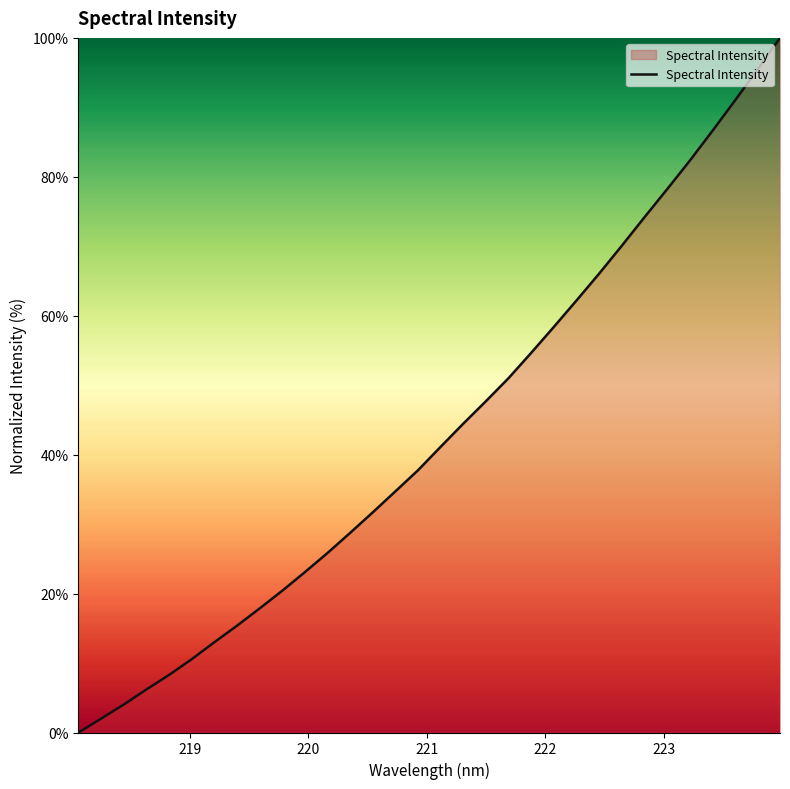

What is the maximum value shown in the chart?

100.0